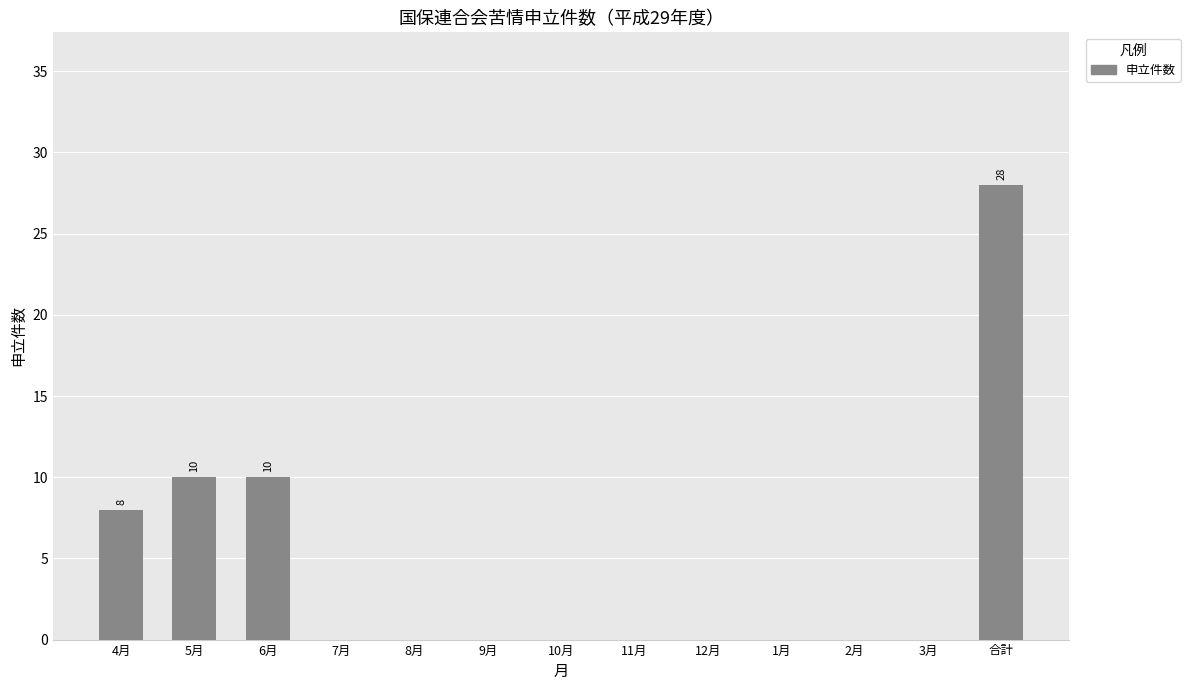

What is the change in value from 4月 to 10月?

-8